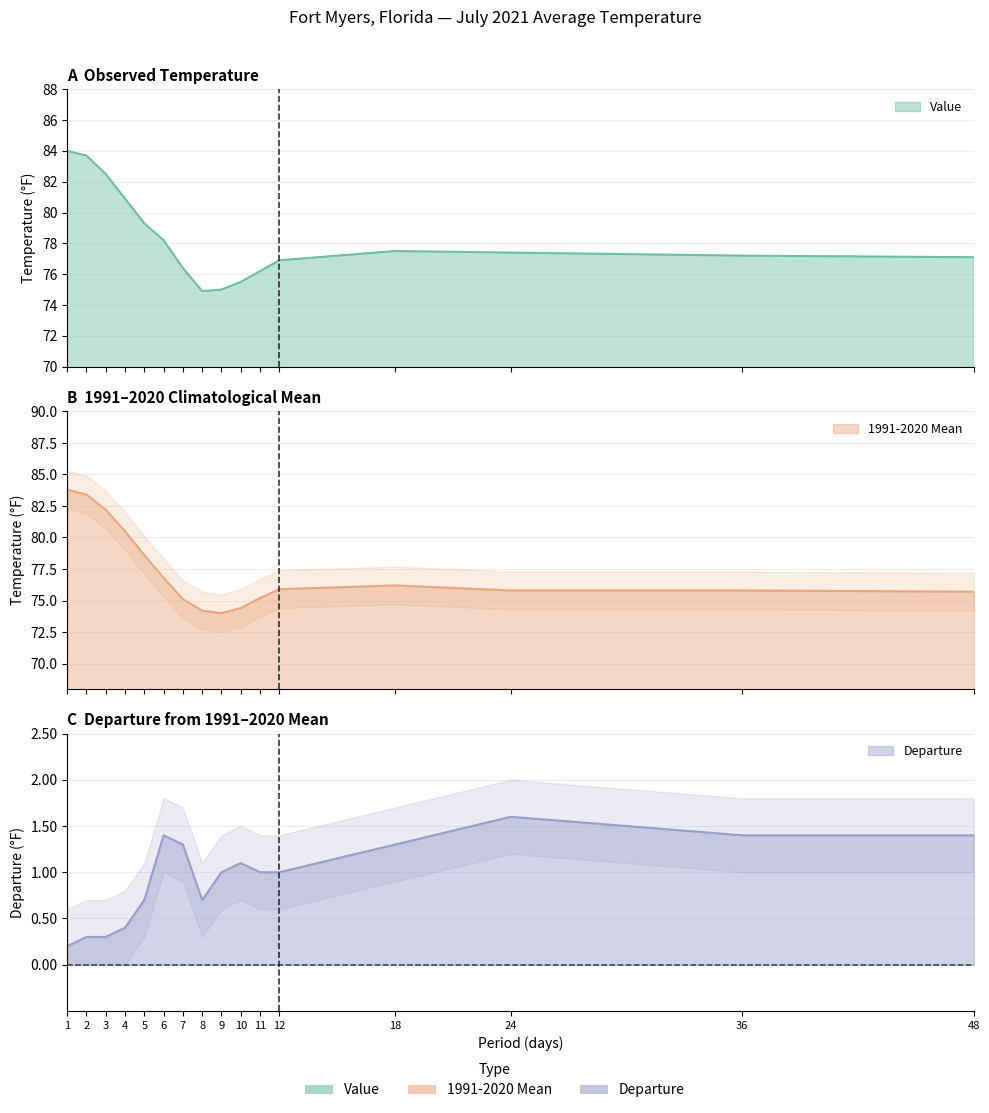

True or false: 1991-2020 Mean and Value intersect in this chart.

False